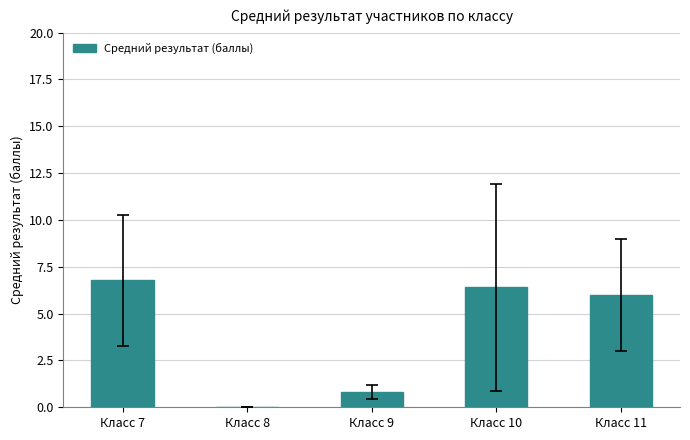

True or false: the data shows 0.8 at Класс 9.

True